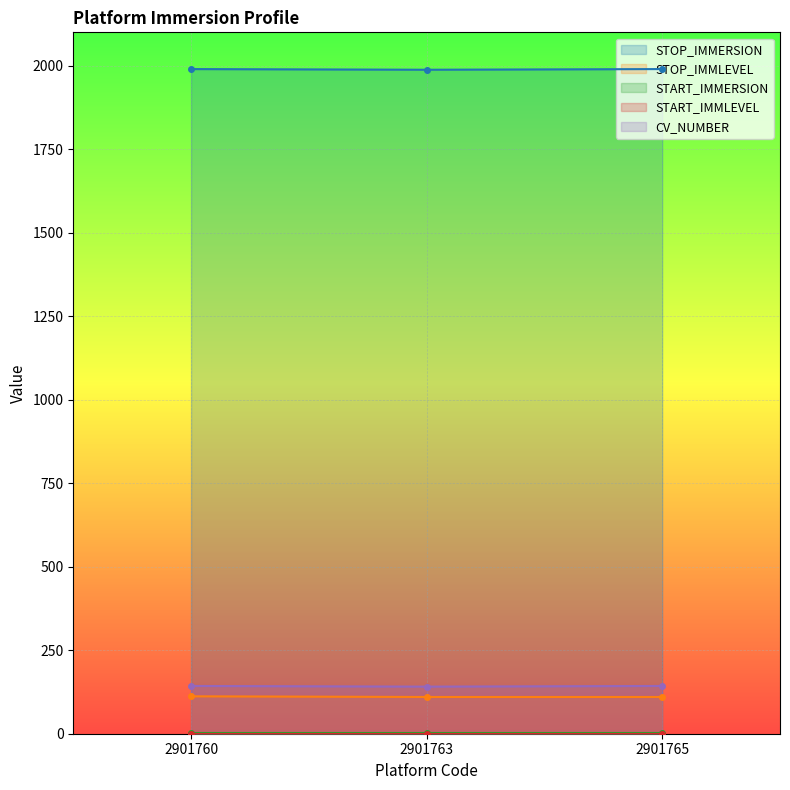

At how many categories does at least one series exceed 1853?

3